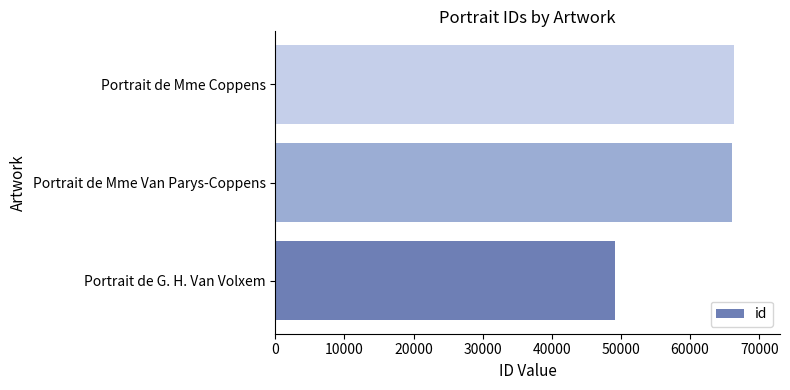

What is the average value?

60543